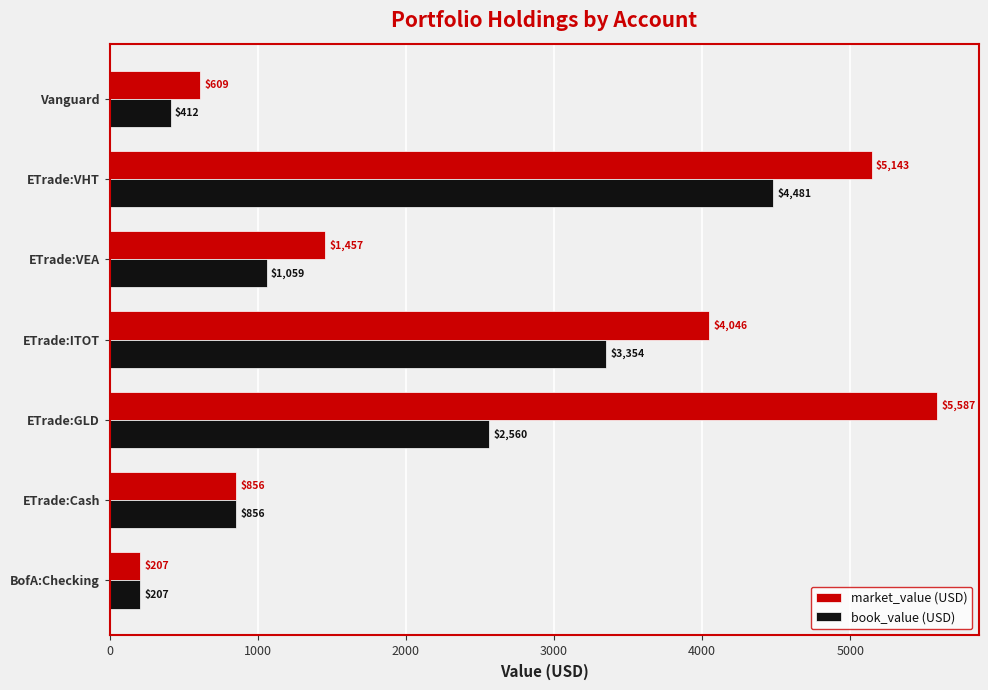

List the labels in order of book_value (USD) value, smallest first.

BofA:Checking, Vanguard, ETrade:Cash, ETrade:VEA, ETrade:GLD, ETrade:ITOT, ETrade:VHT